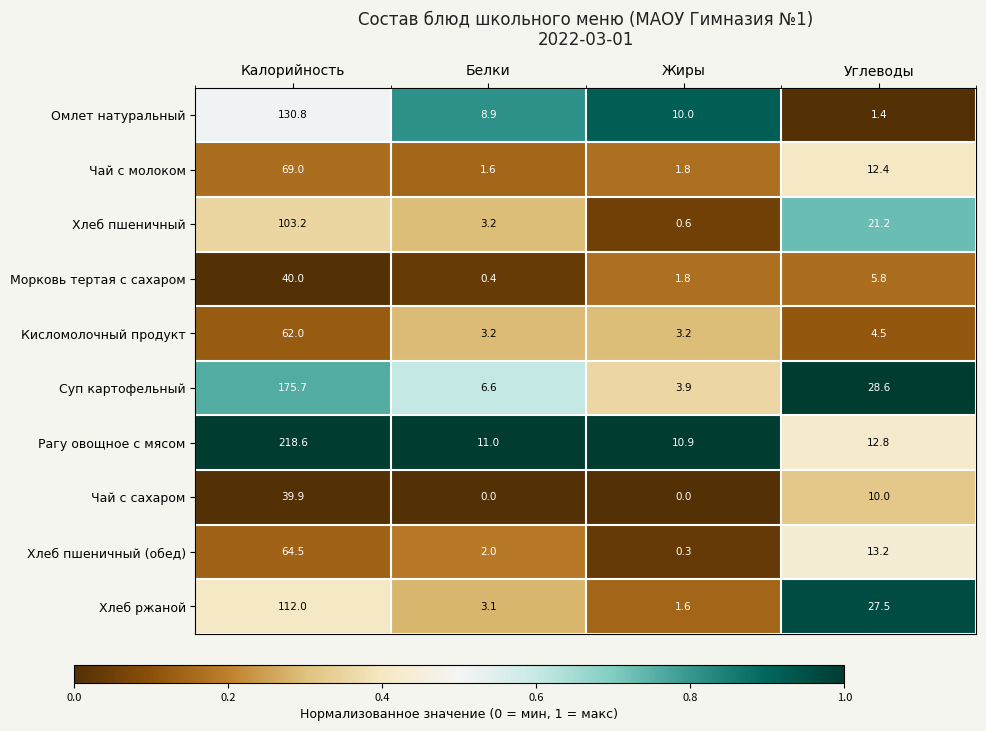

What is the greatest value displayed?

218.6